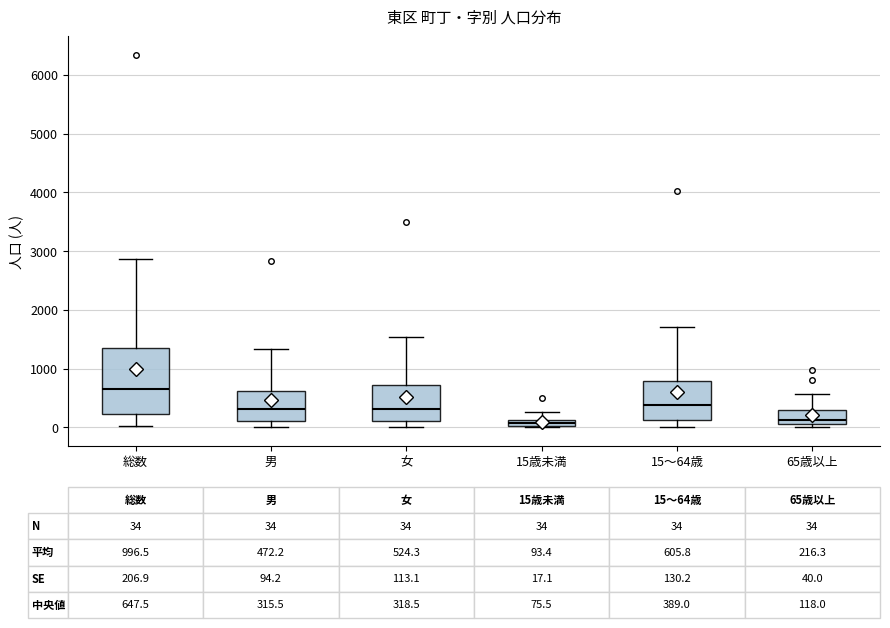

Which box's median line is the highest?

総数